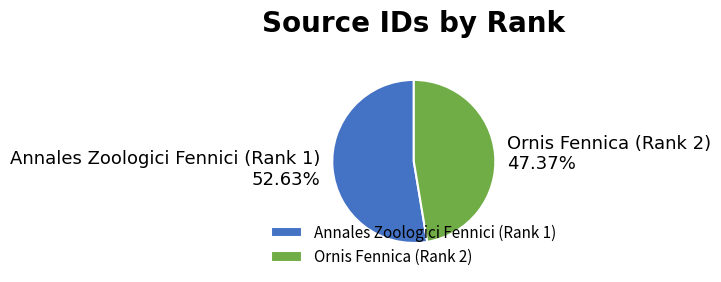

The Annales Zoologici Fennici (Rank 1) slice represents 45% of the pie. True or false?

False